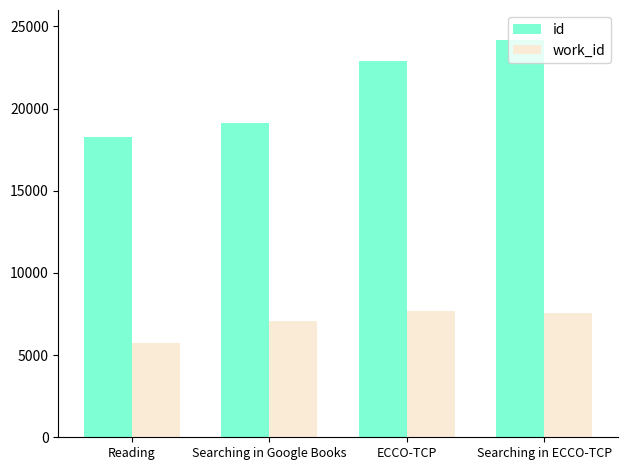

Reading left to right, list all the values displayed in this chart.

id: Reading=18260	Searching in Google Books=19113	ECCO-TCP=22877	Searching in ECCO-TCP=24171
work_id: Reading=5712	Searching in Google Books=7075	ECCO-TCP=7694	Searching in ECCO-TCP=7587